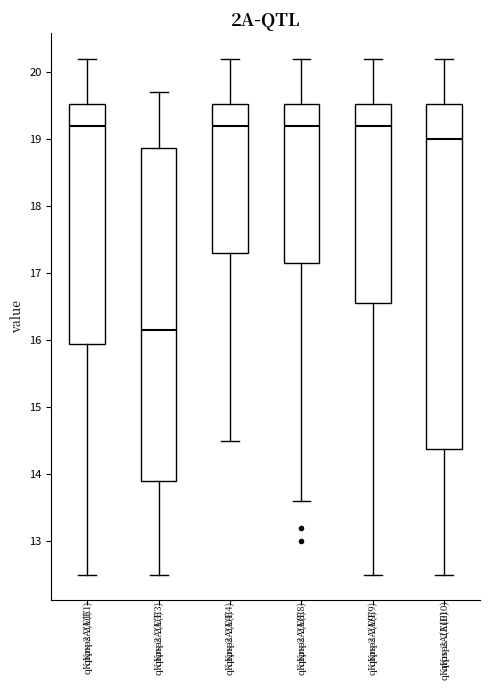

Which box is the tallest, from its lower edge to its upper edge?

qKnps-2A(E10)